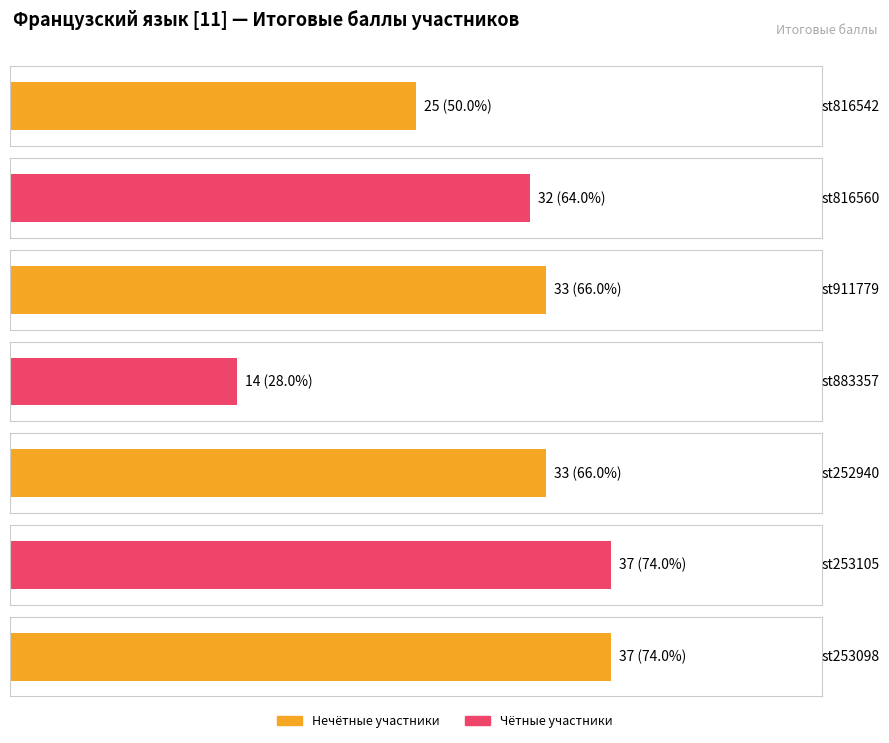

What is the sum of all values?

211